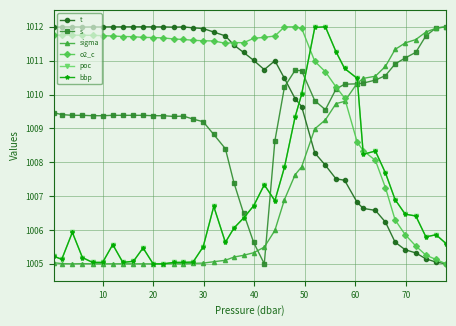

What is the lowest value of the o2_c series?

1005.0